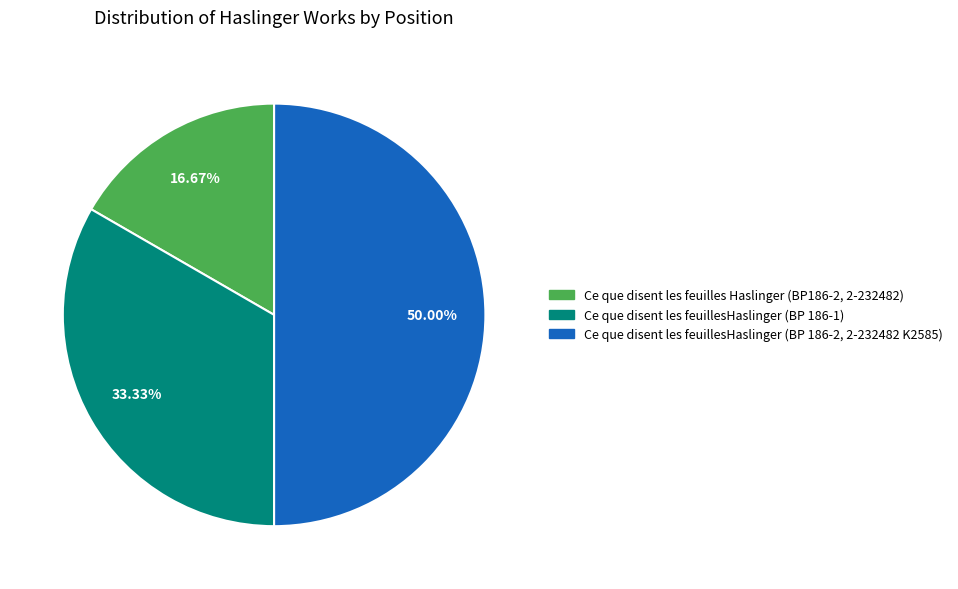

The Ce que disent les feuilles Haslinger (BP186-2, 2-232482) slice represents 4% of the pie. True or false?

False